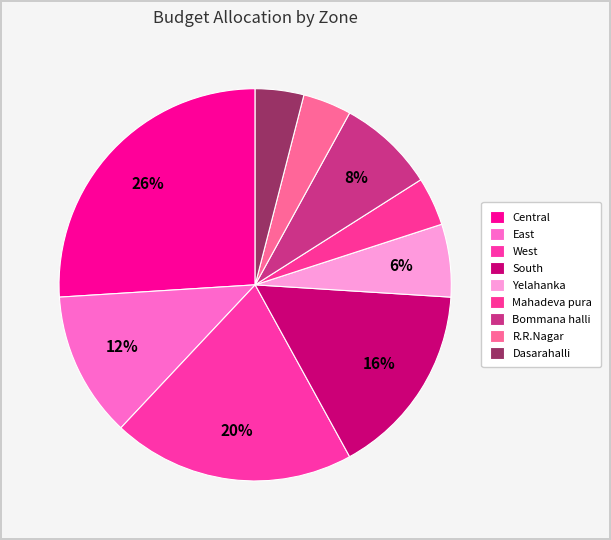

To the nearest percent, what percentage of the pie is Central?

26%